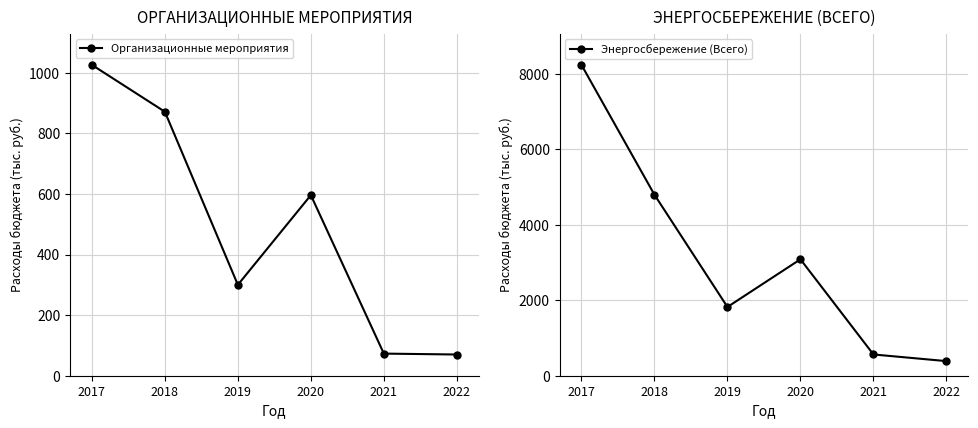

What is the difference between the maximum and minimum values in the Энергосбережение (Всего) series?

7850.1